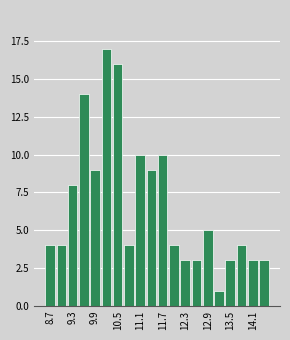

Around what value on the x-axis is the tallest bar? Give the approximate position of its centre, as read against the axis.

10.2